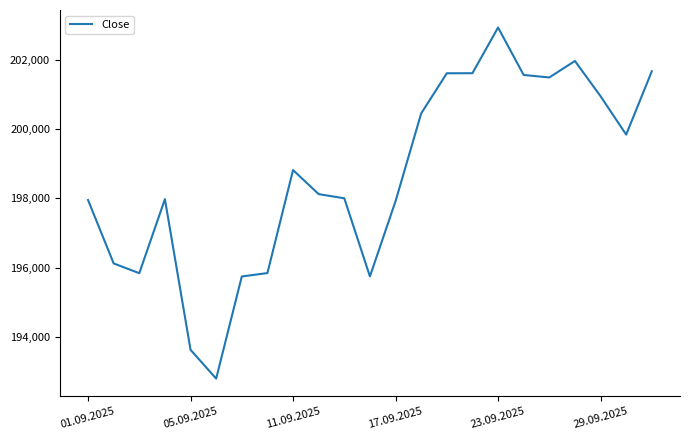

What is the average value?

198638